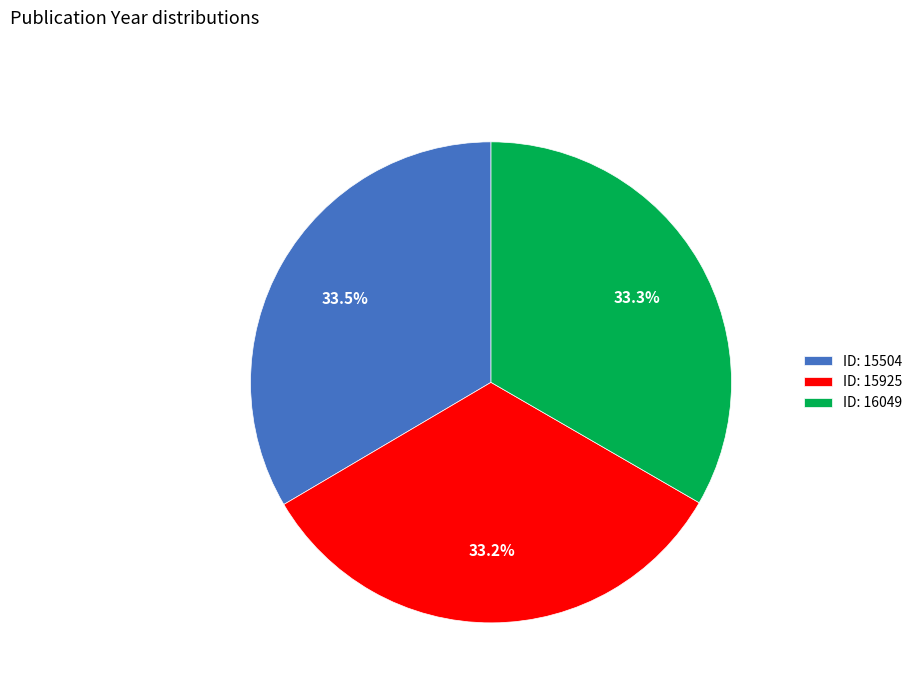

Approximately how many times larger is the value at ID: 16049 compared to ID: 15504?

1.0